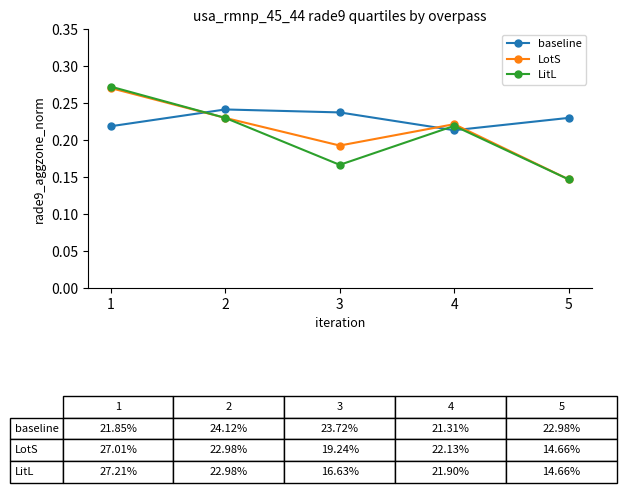

Between 2 and 3, which series saw the biggest shift?

LitL